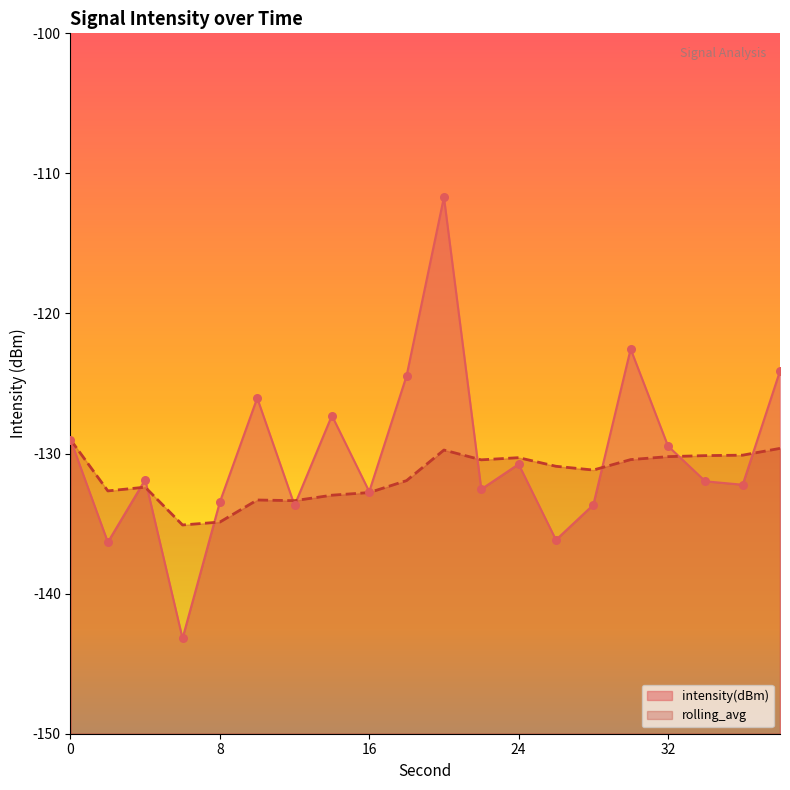

Which series has the largest total across all categories?

intensity(dBm)